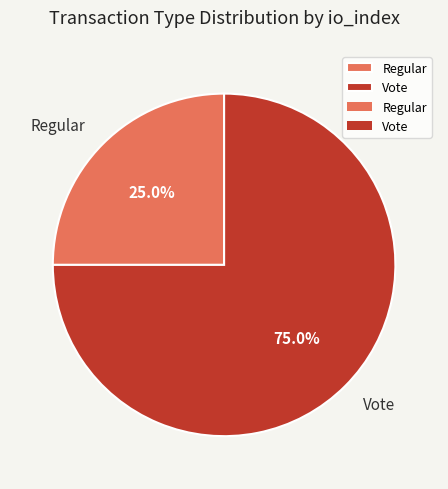

Does Regular account for over 50% of the chart?

No